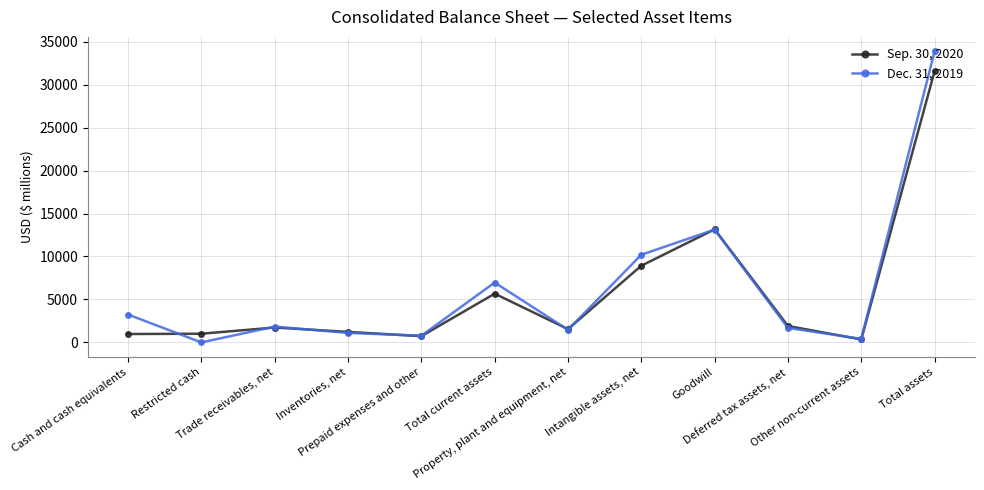

At how many categories does at least one series exceed 33069?

1